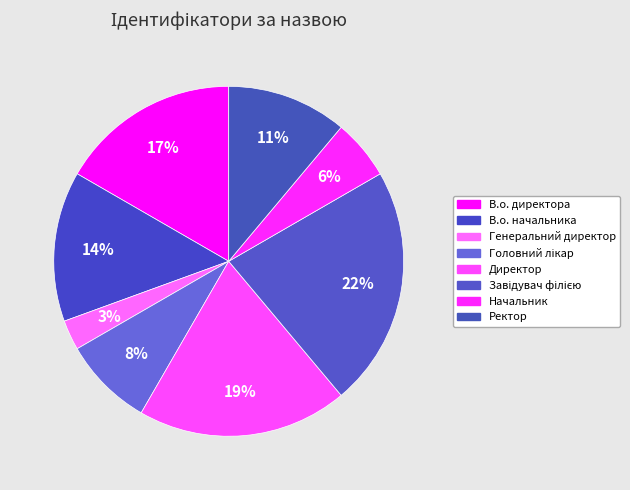

How many slices are in this pie chart?

8